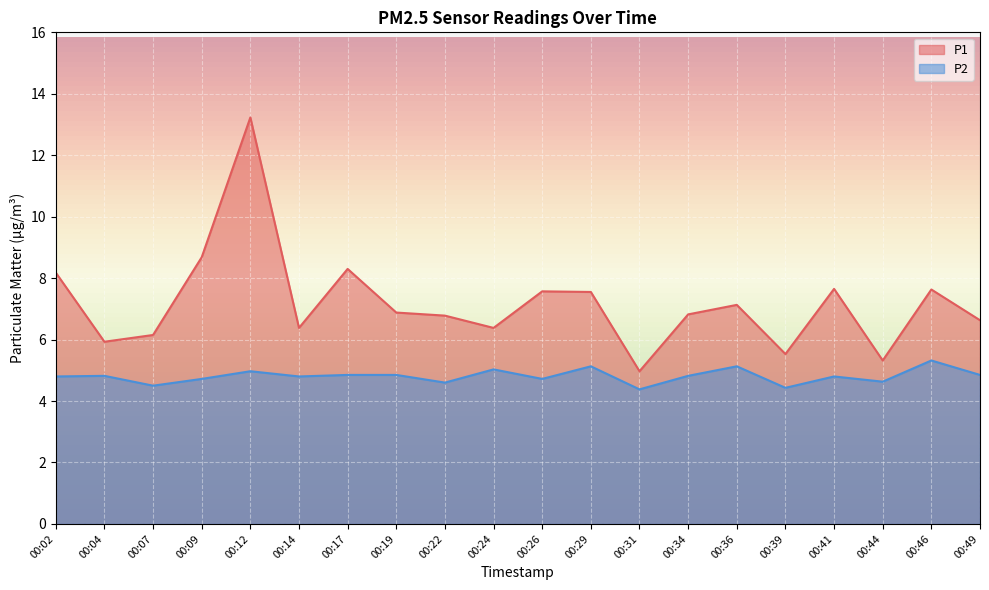

Which series has the largest range (max minus min)?

P1